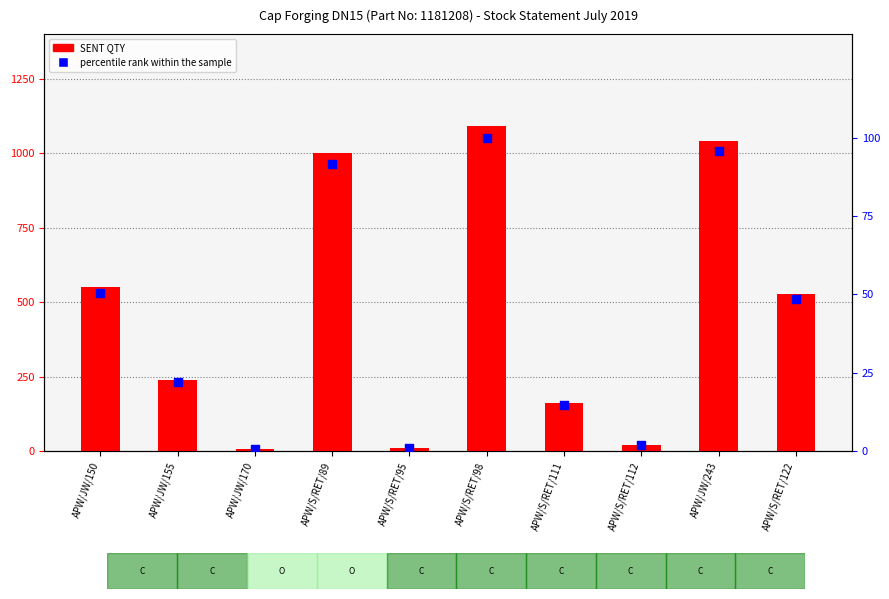

What is the total value across all series at APW/S/RET/95?

10.9